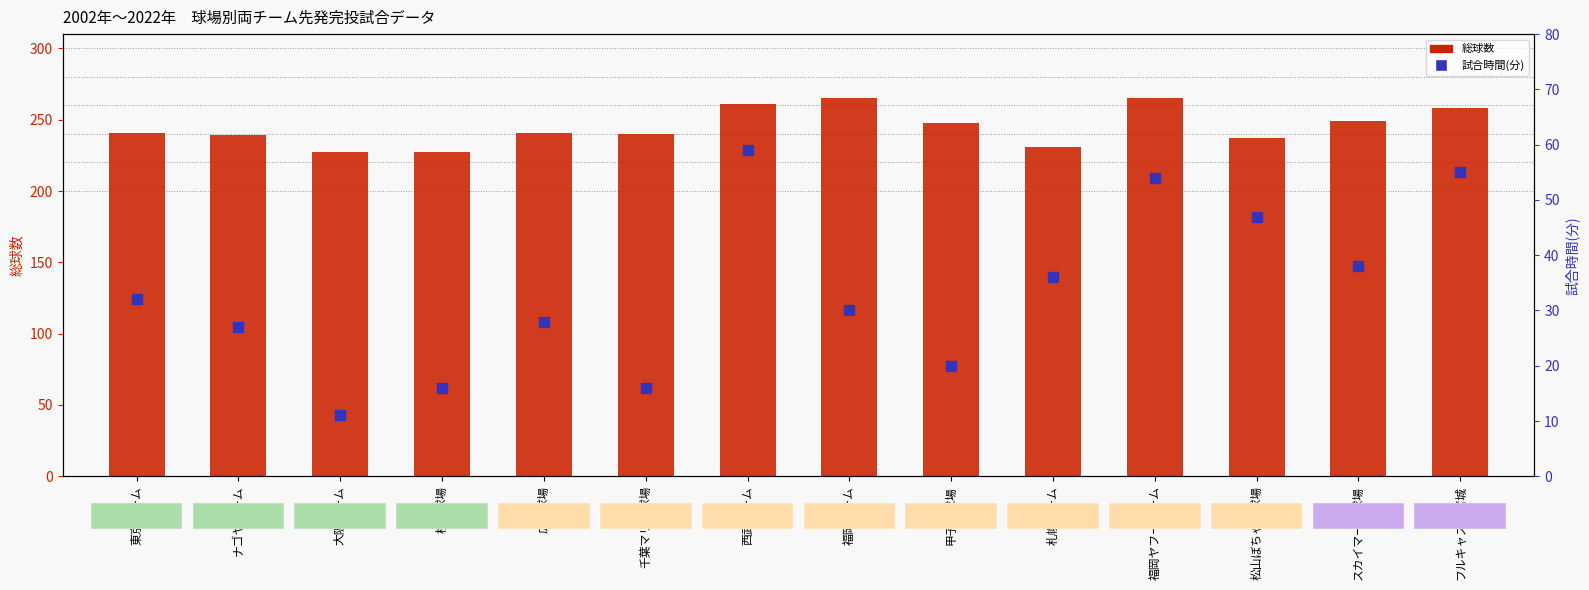

What are all the series names shown in the legend?

総球数, 試合時間(分)